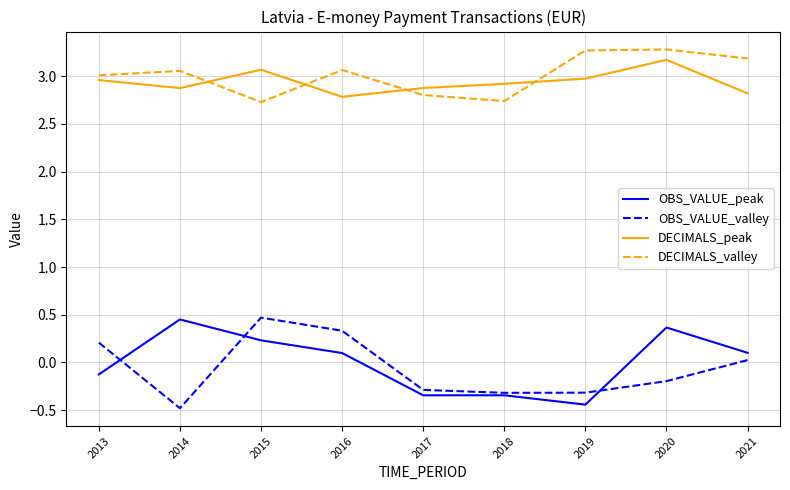

At which category does DECIMALS_peak reach its first local peak?

2015